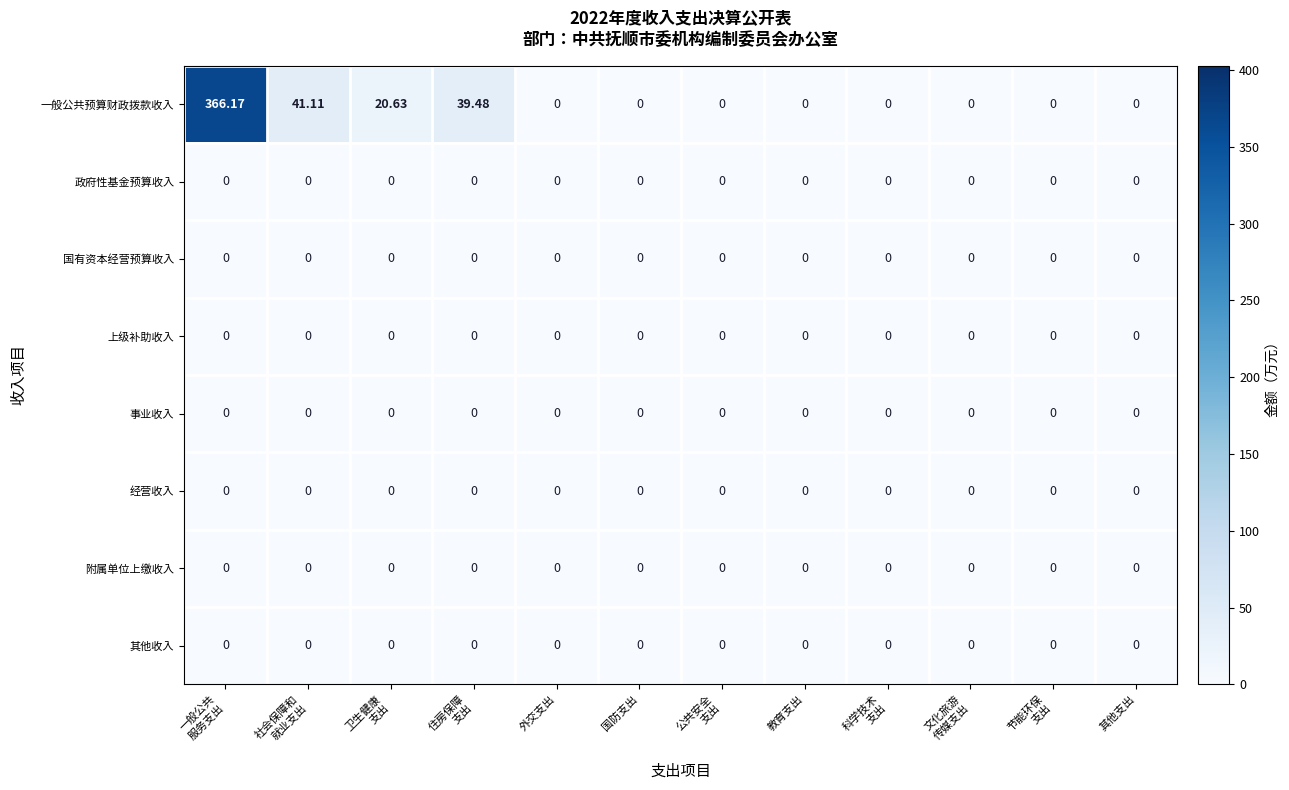

Which series has the widest spread of values?

一般公共预算财政拨款收入